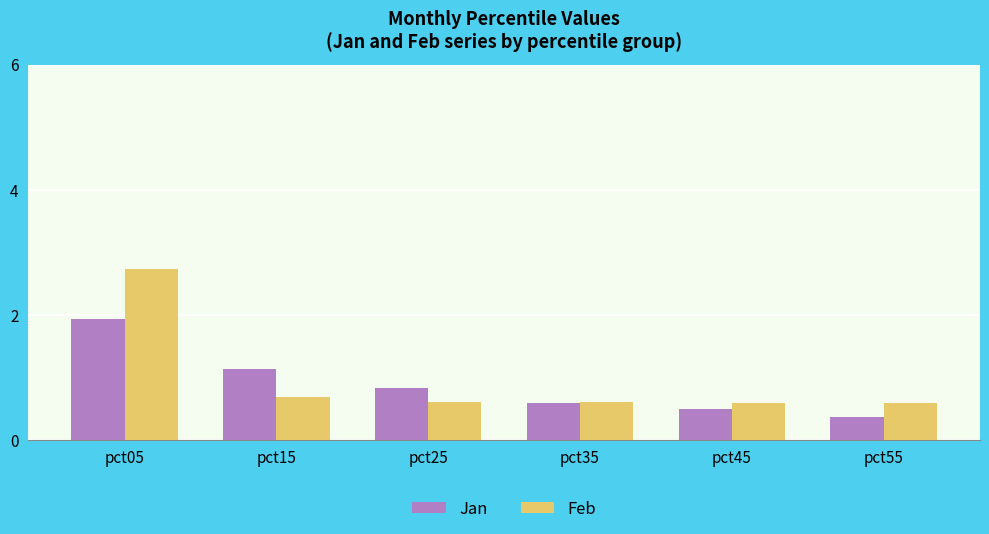

How many bars are there in total?

12